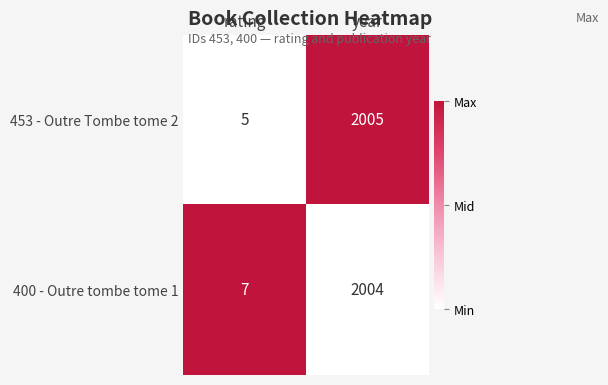

What is the difference between the highest and lowest values at rating?

2